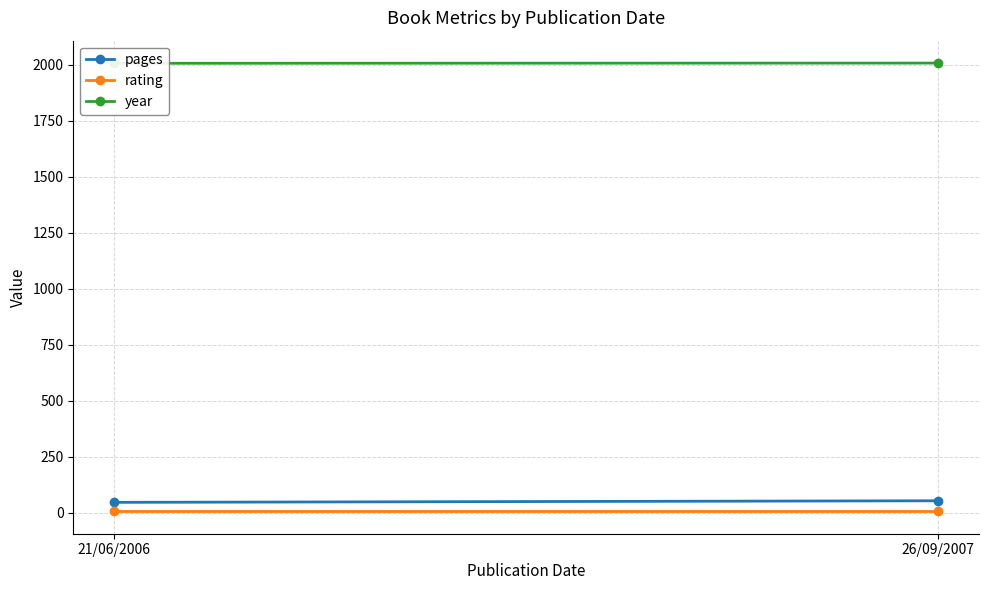

What is the spread (max minus min) of values at 26/09/2007?

2000